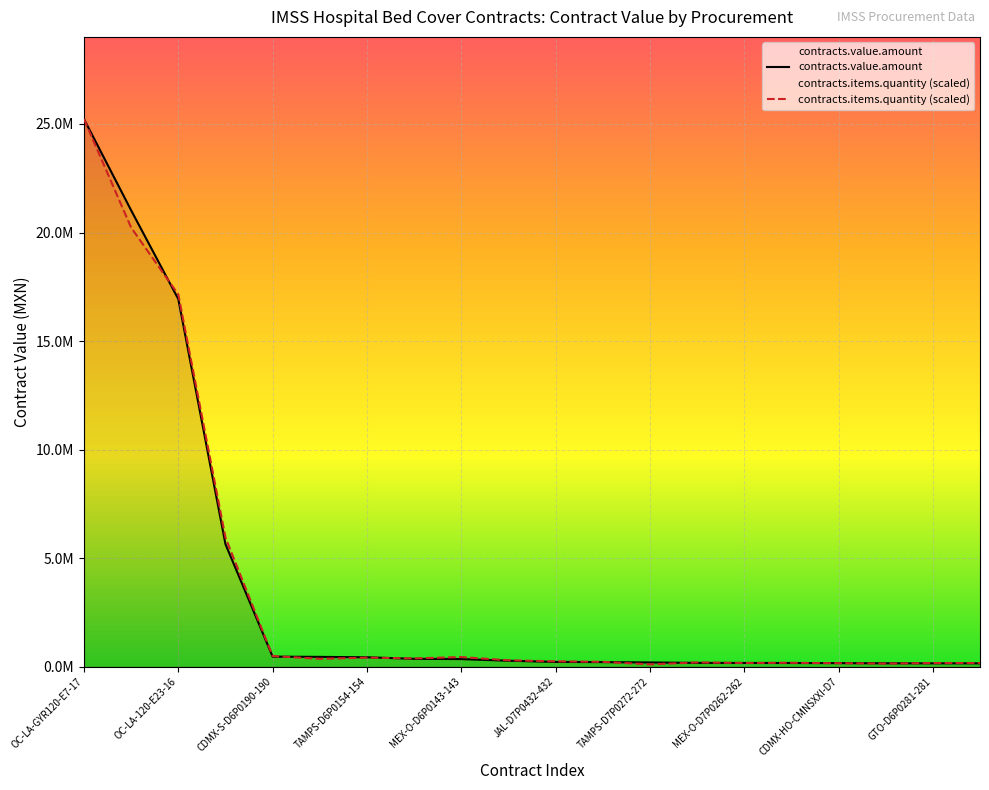

Where does the contracts.value.amount series first go above 278003?

OC-LA-GYR120-E7-17